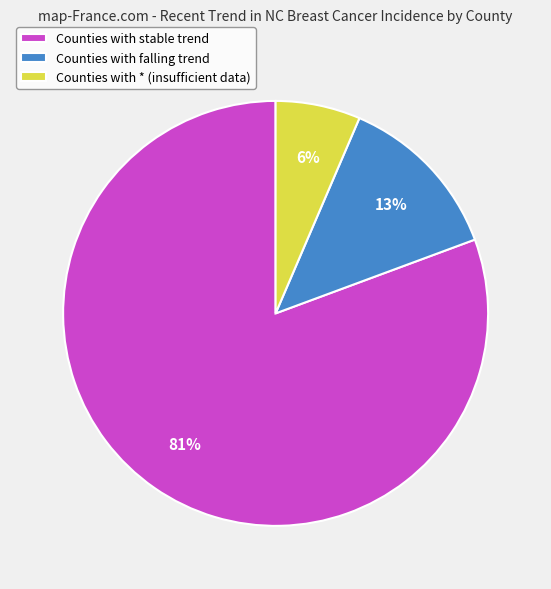

To the nearest percent, what is the combined percentage of Counties with falling trend and Counties with stable trend?

94%